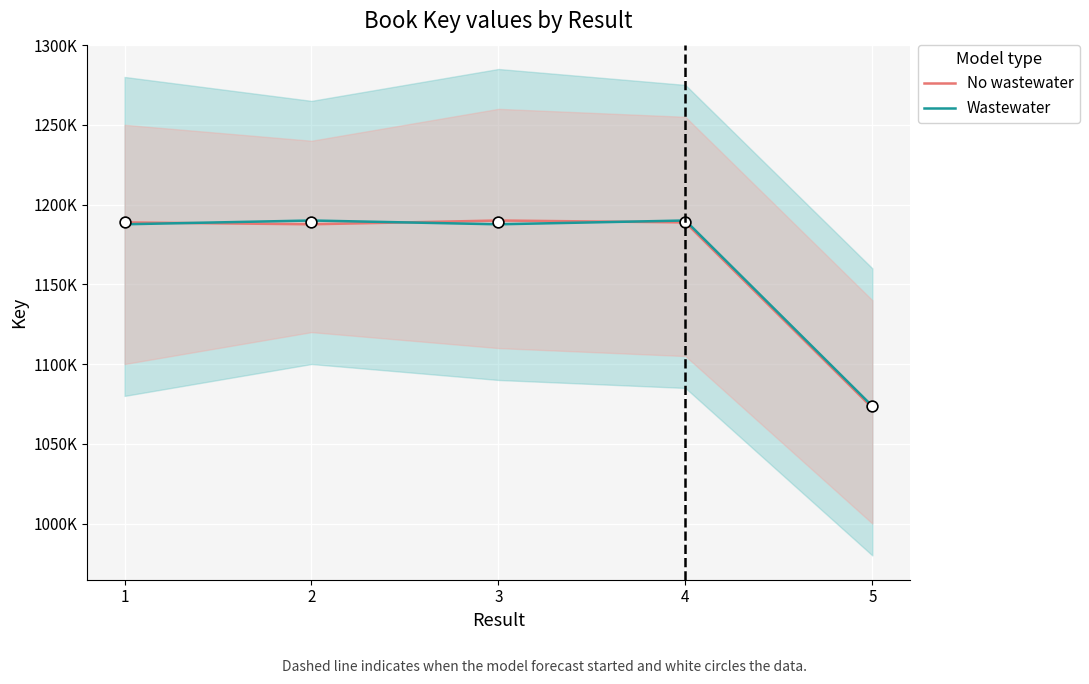

At how many categories does at least one series exceed 1156195?

4